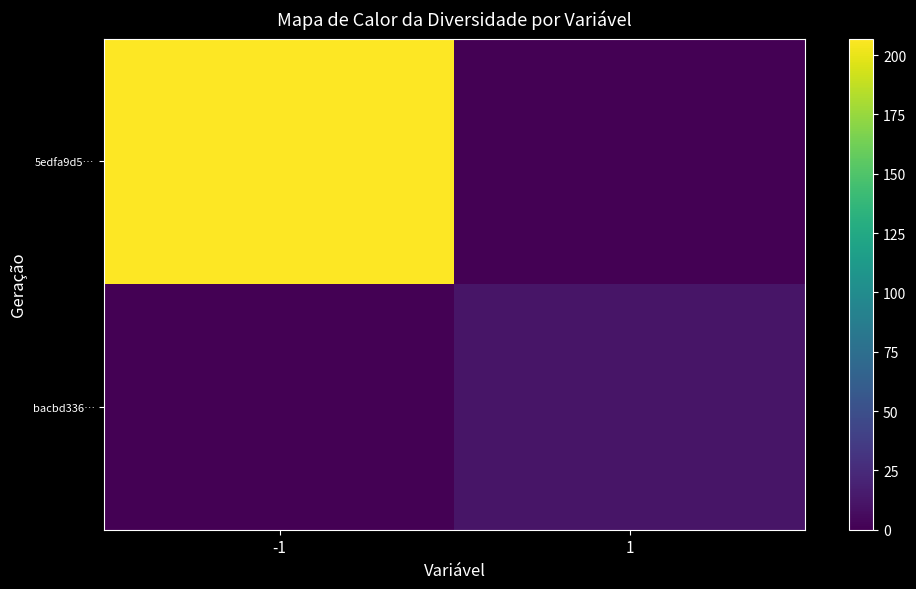

List the series in order of their overall mean, lowest first.

bacbd336…, 5edfa9d5…